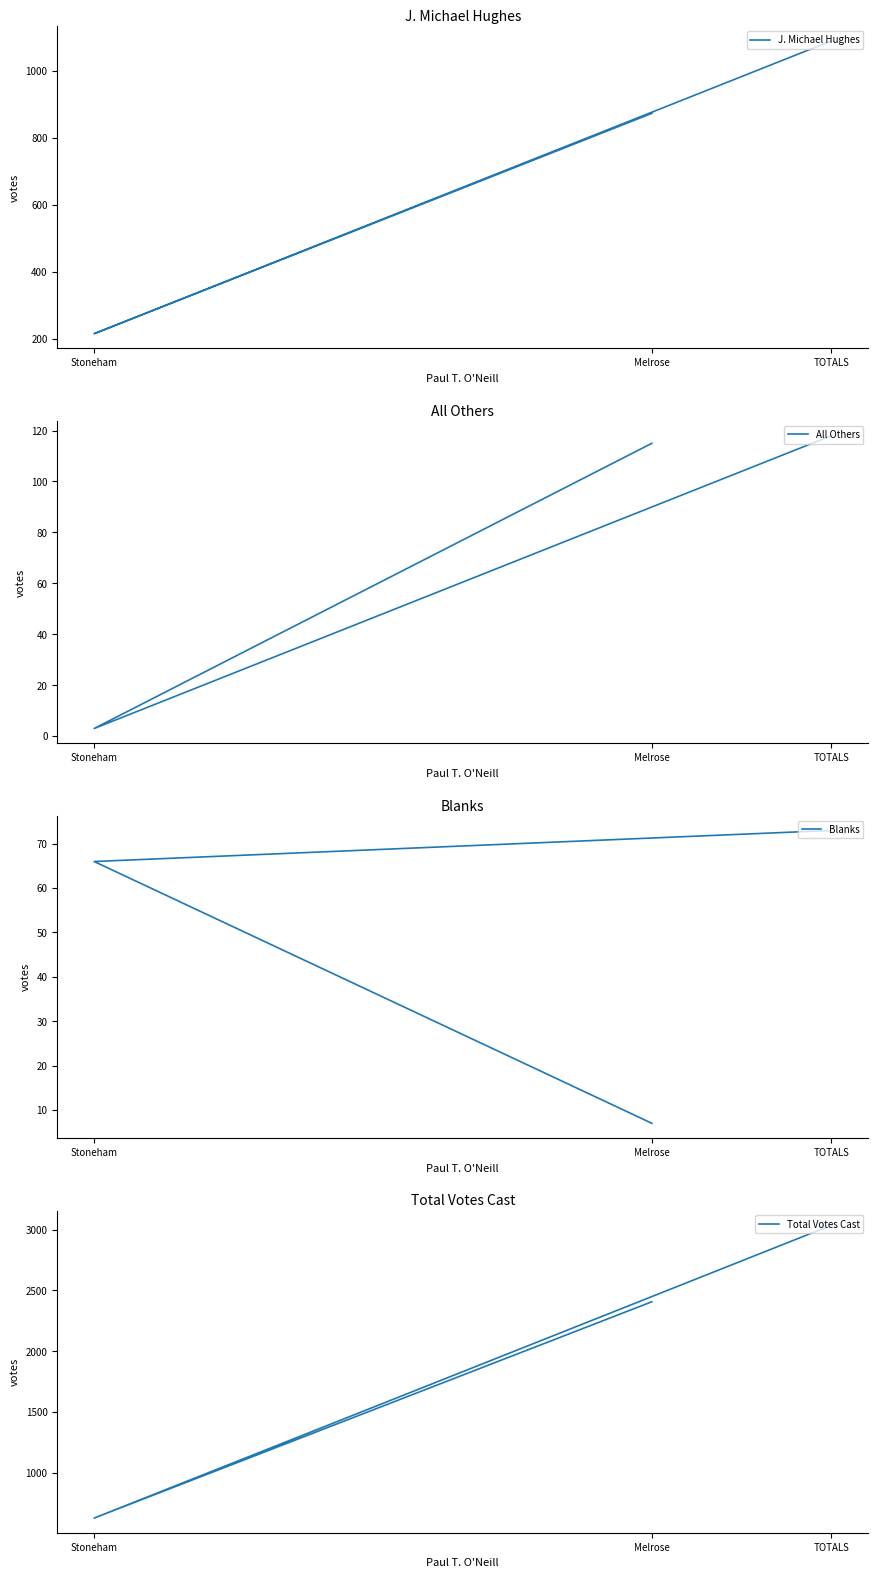

What are all the series names shown in the legend?

J. Michael Hughes, All Others, Blanks, Total Votes Cast